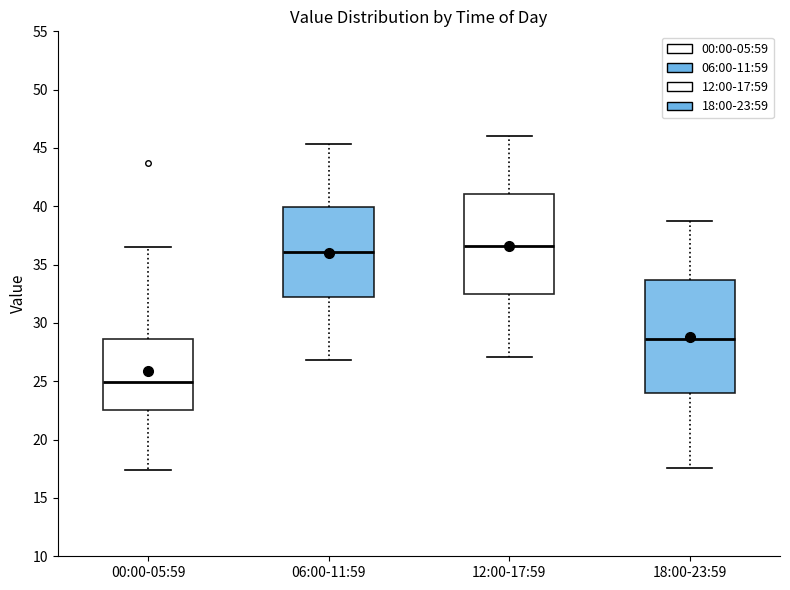

Reading left to right, transcribe this box plot: for each box, give where its median line is, the range the box spans, and where its two whiskers end, as read against the y-axis. The values are not printed on the chart, so give them approximately, as read against the axis.

00:00-05:59: median 25.0, box 22.5 to 28.5, whiskers 17.5 to 36.5
06:00-11:59: median 36.0, box 32.5 to 40.0, whiskers 27.0 to 45.5
12:00-17:59: median 36.5, box 32.5 to 41.0, whiskers 27.0 to 46.0
18:00-23:59: median 28.5, box 24.0 to 33.5, whiskers 17.5 to 38.5